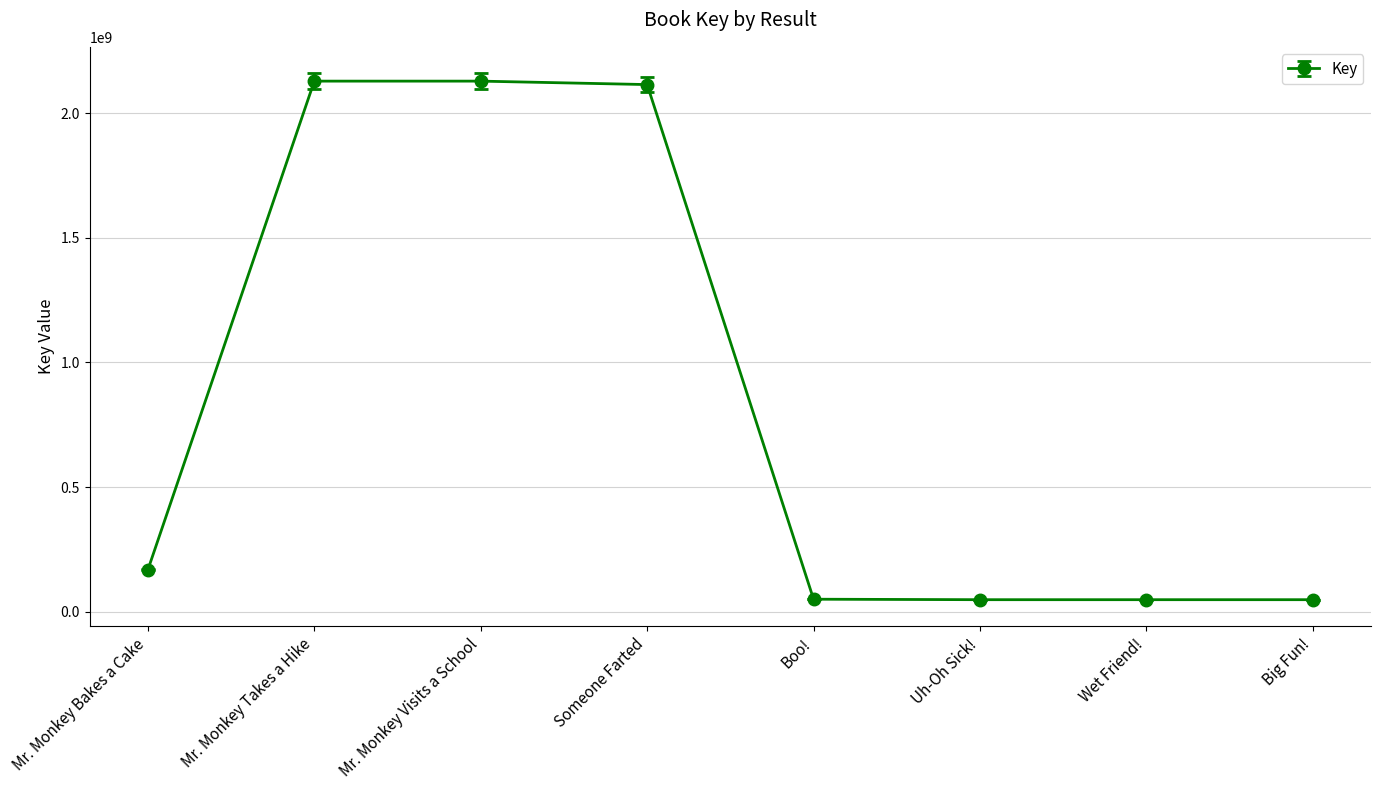

What is the value of the 5th point from the left?

49671523